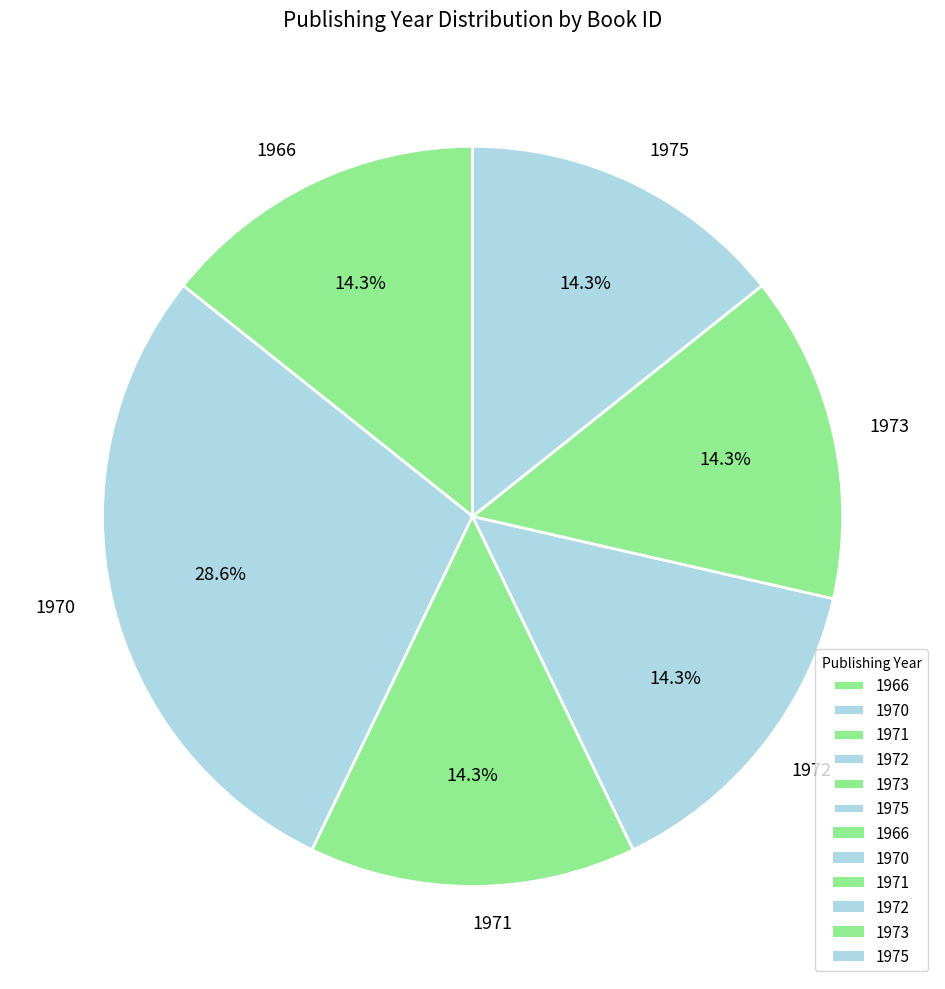

What percentage is NOT represented by 1971?

85.7%